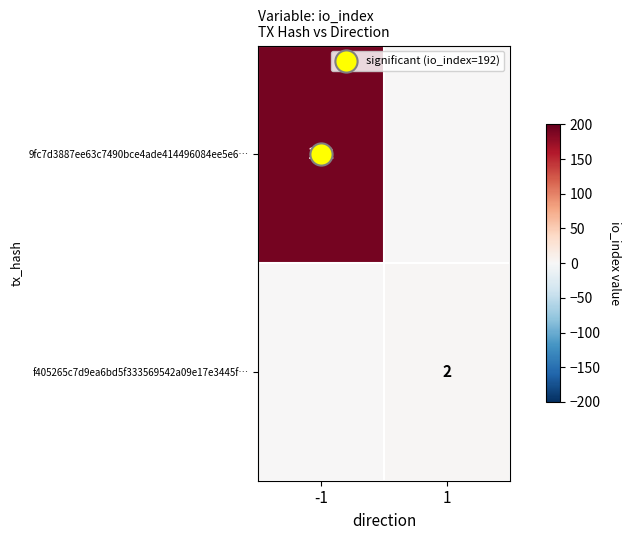

Which series changed the most between -1 and 1?

9fc7d3887ee63c7490bce4ade414496084ee5e6…